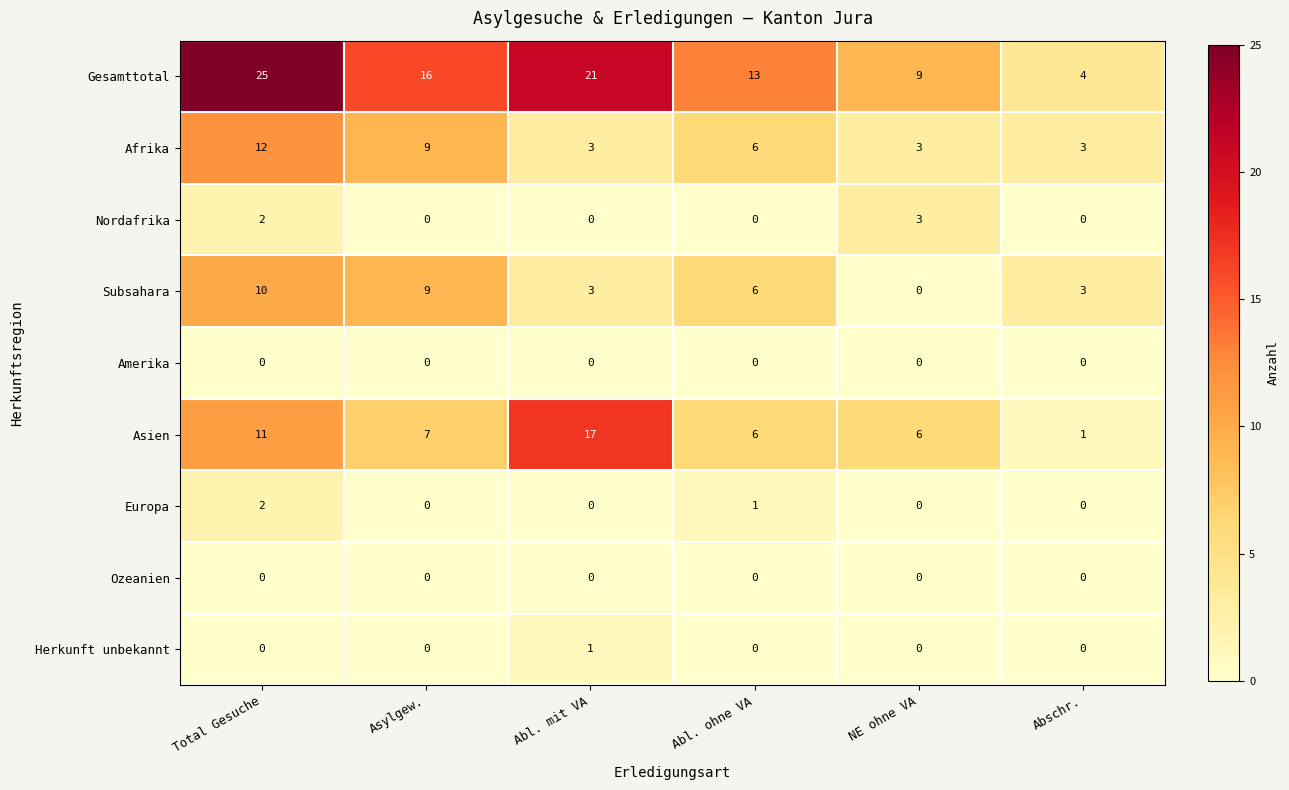

Is it true that Ozeanien equals 0 at NE ohne VA?

True